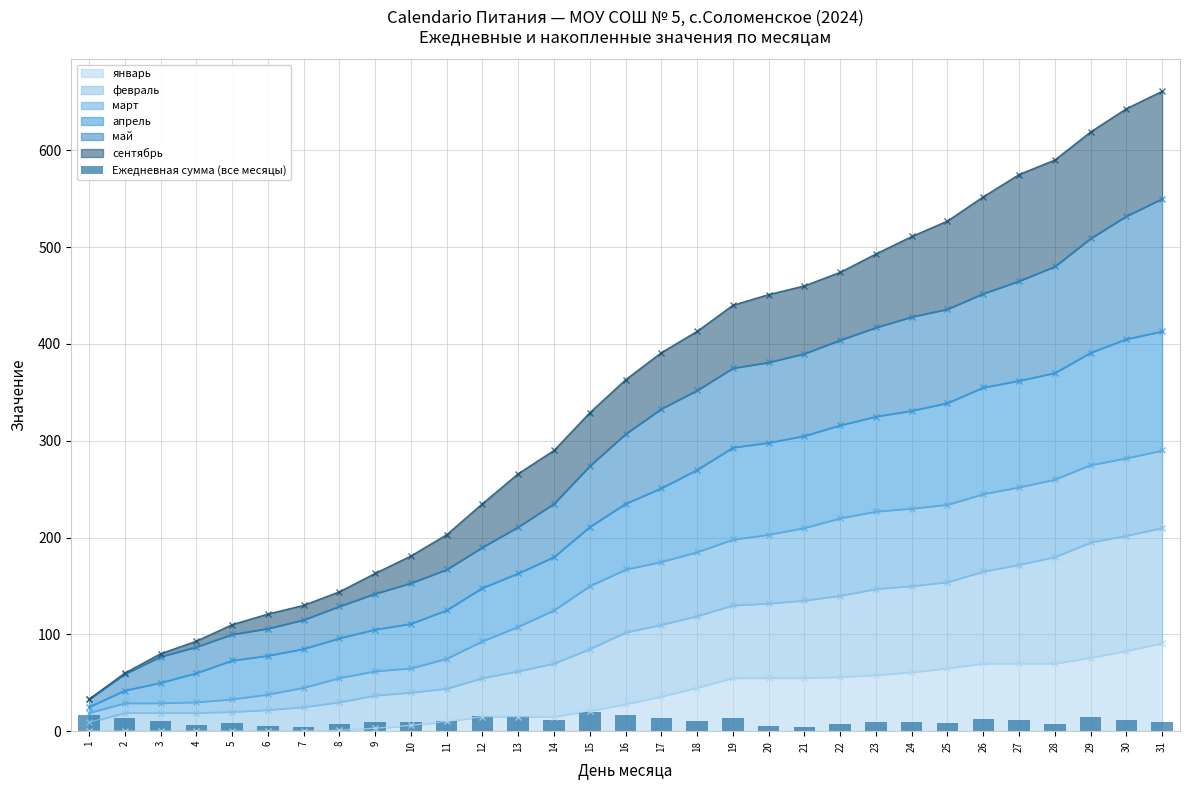

Is it true that the value at 5 is 3.9?

False